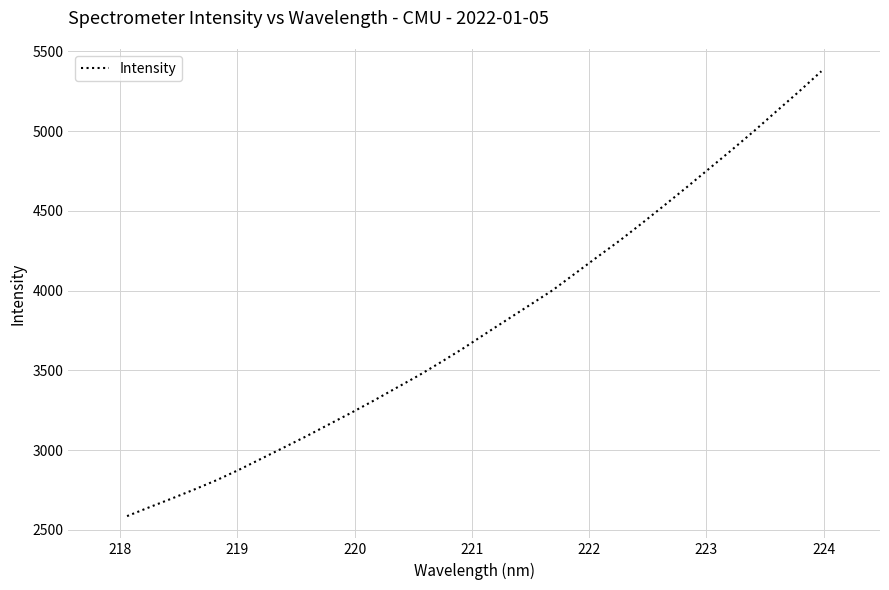

What is the minimum value shown in the chart?

2586.4